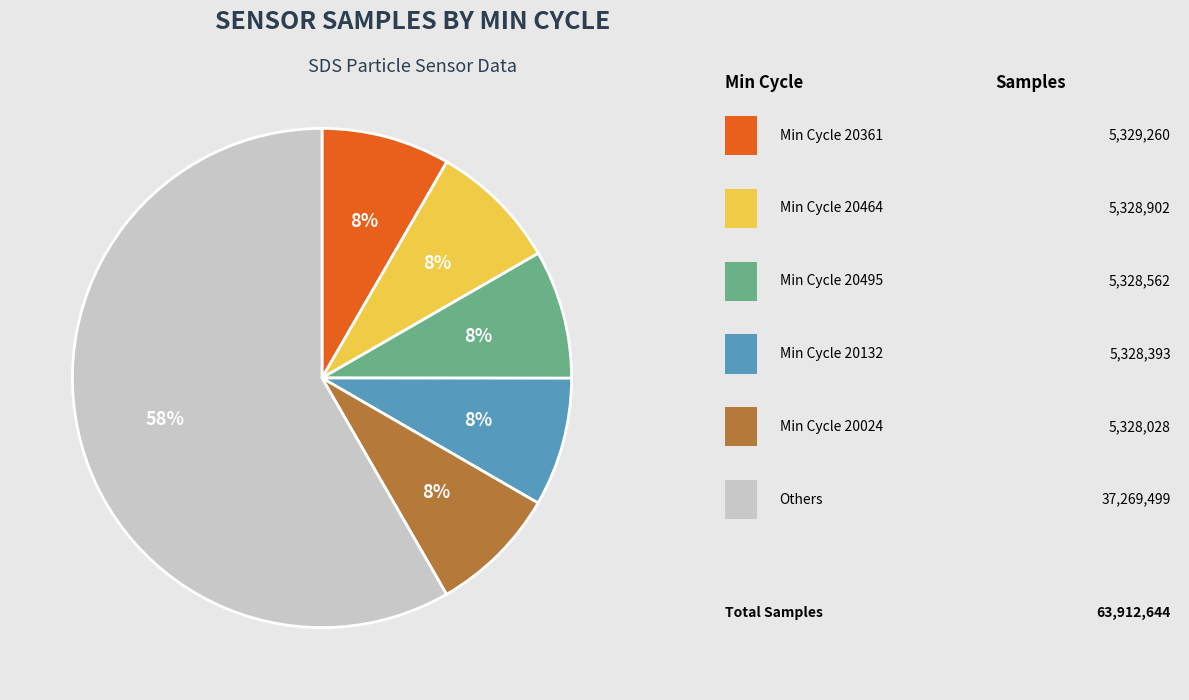

To the nearest percent, what is the average slice percentage?

17%